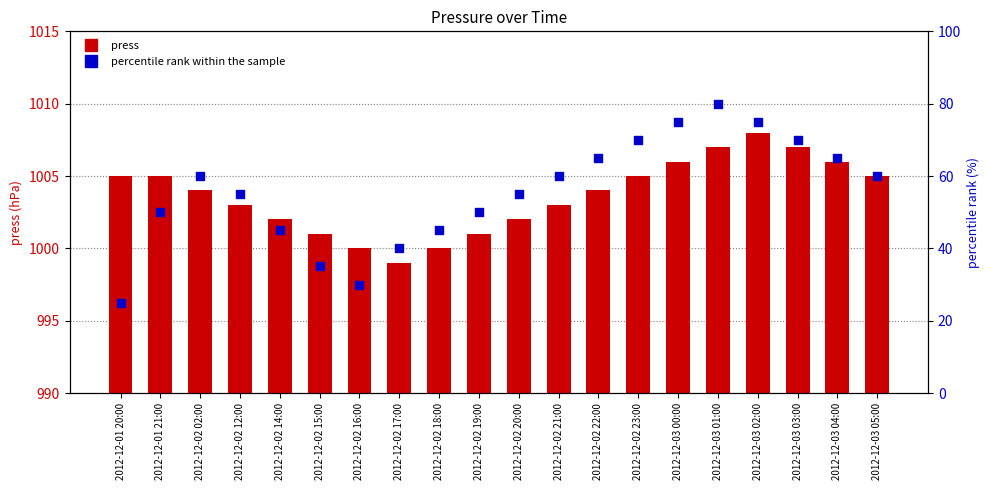

Which series has the largest total across all categories?

press